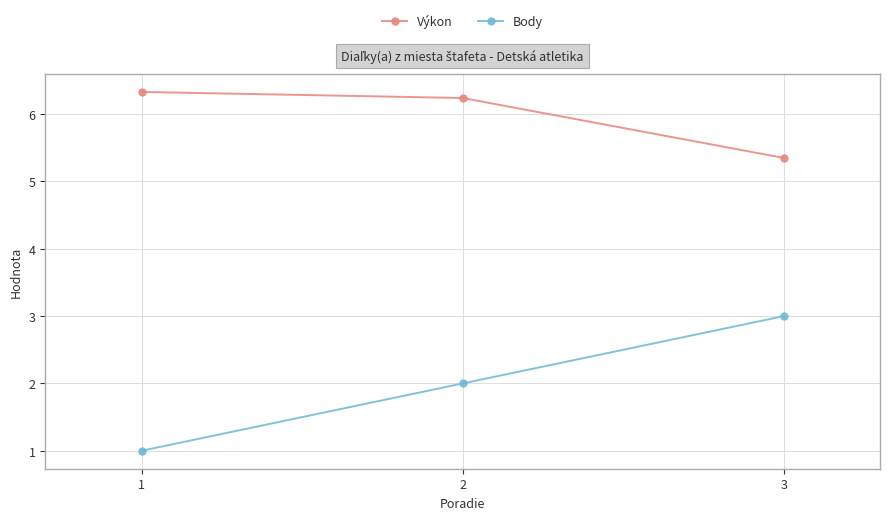

Which series has the largest range (max minus min)?

Body